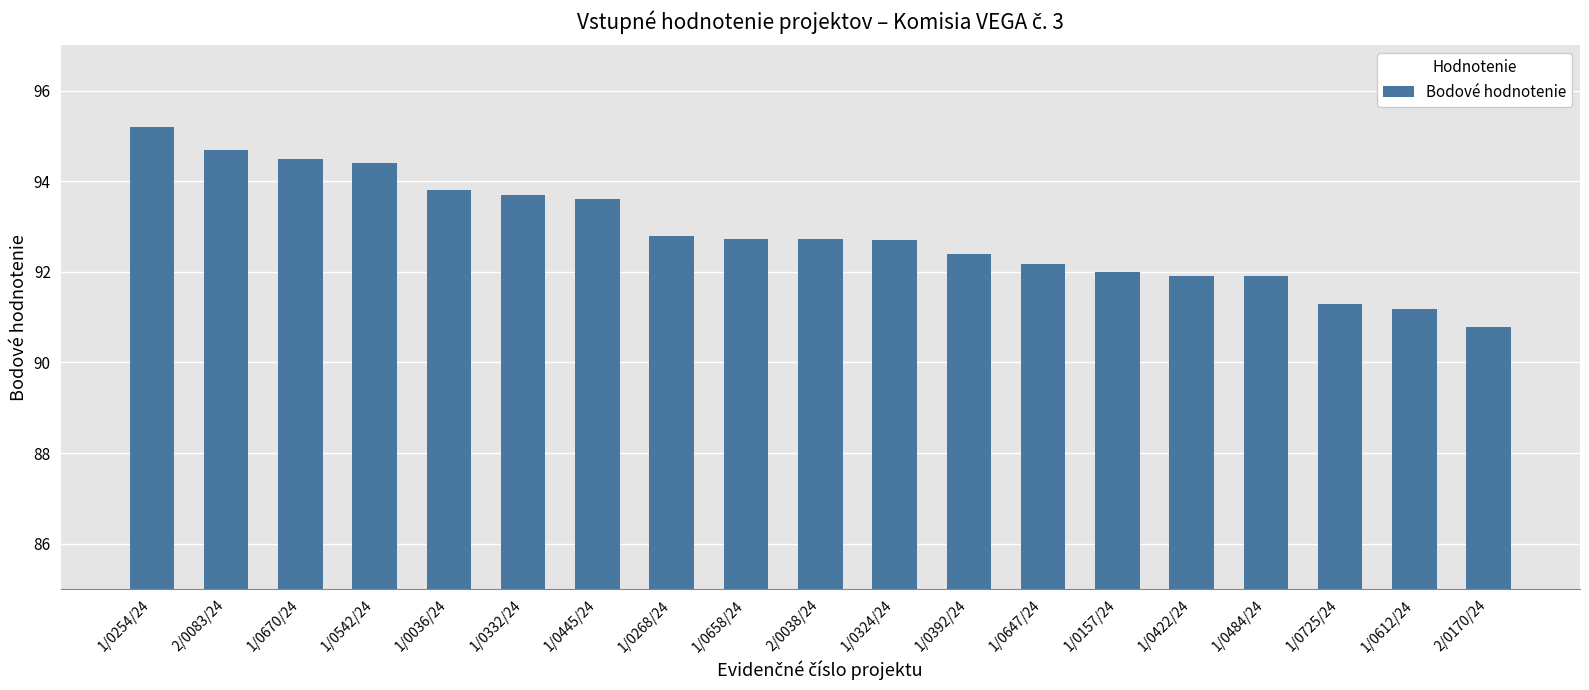

Approximately how many times larger is the value at 1/0254/24 compared to 1/0484/24?

1.0